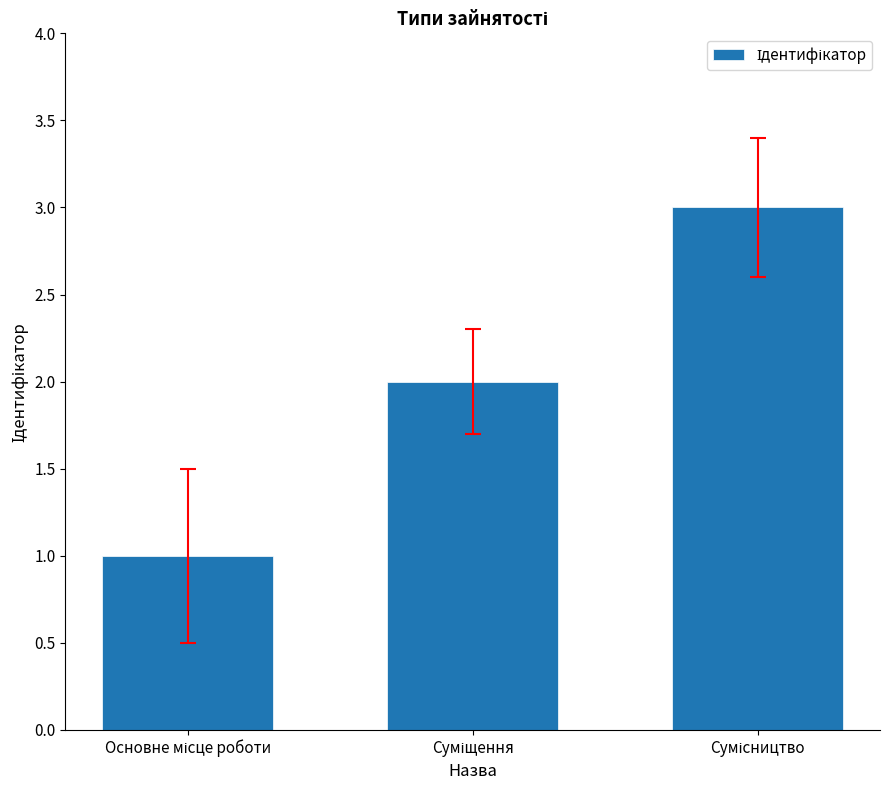

What is the maximum value shown in the chart?

3